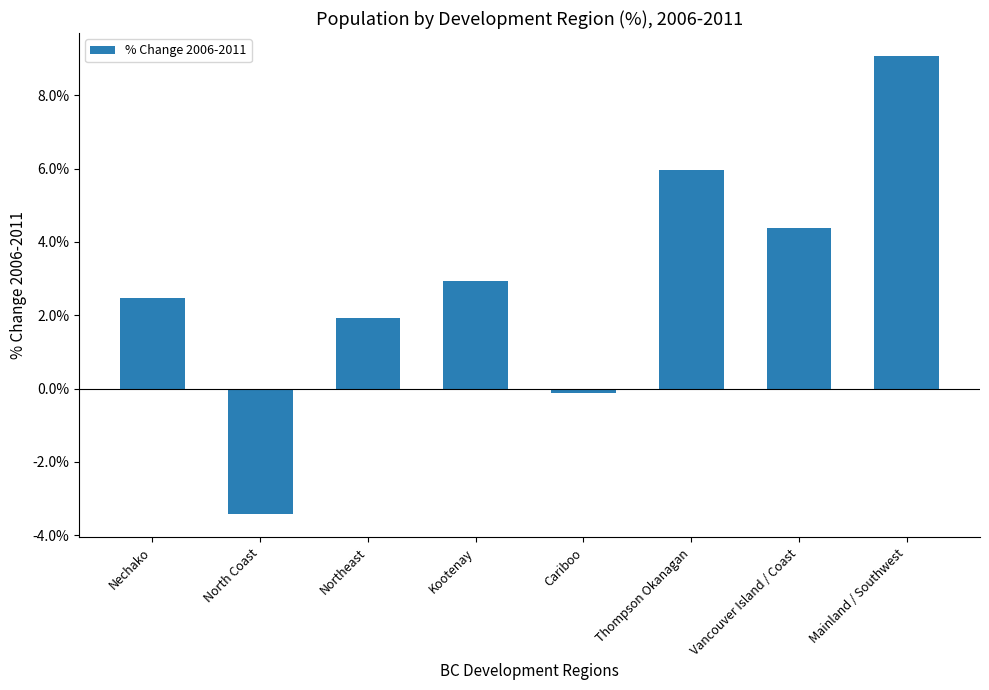

Are the bars horizontal?

No